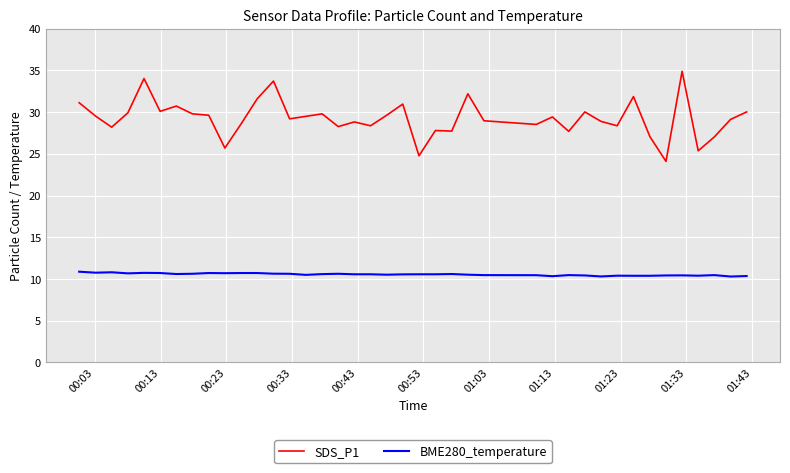

What is the minimum value for SDS_P1?

24.1